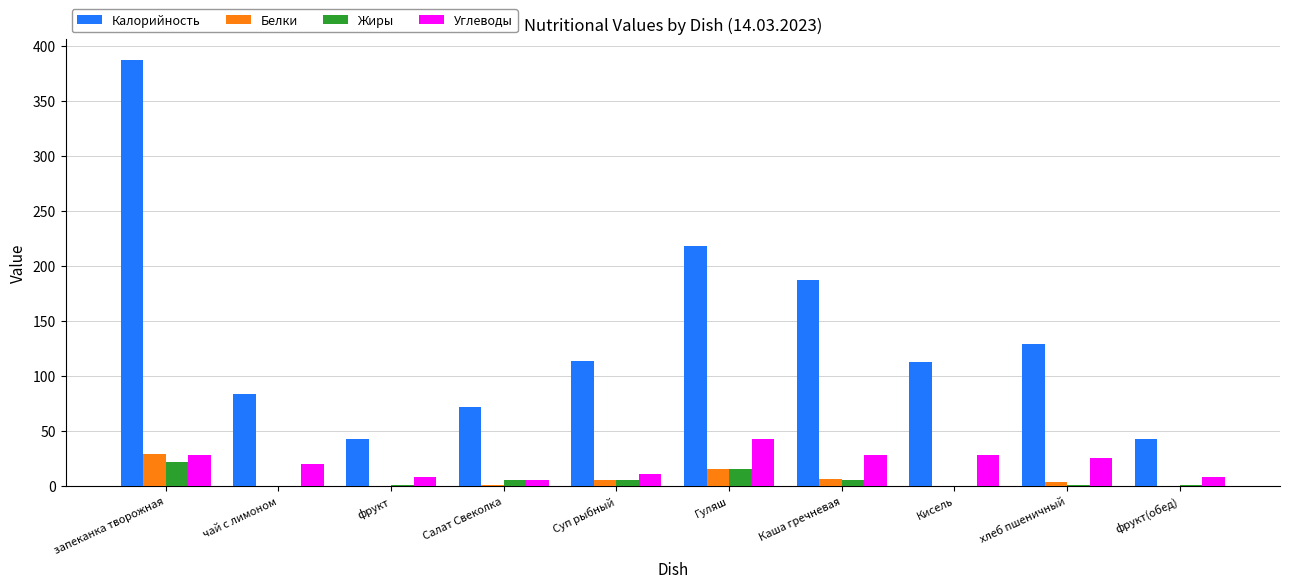

What is the sum of all Белки values?

62.8